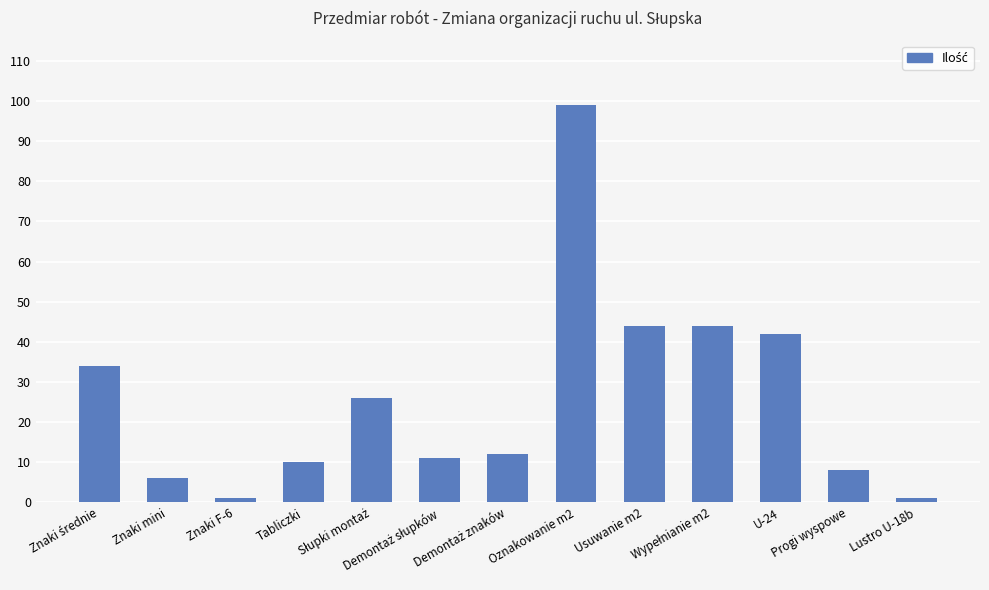

What is the maximum value shown in the chart?

99